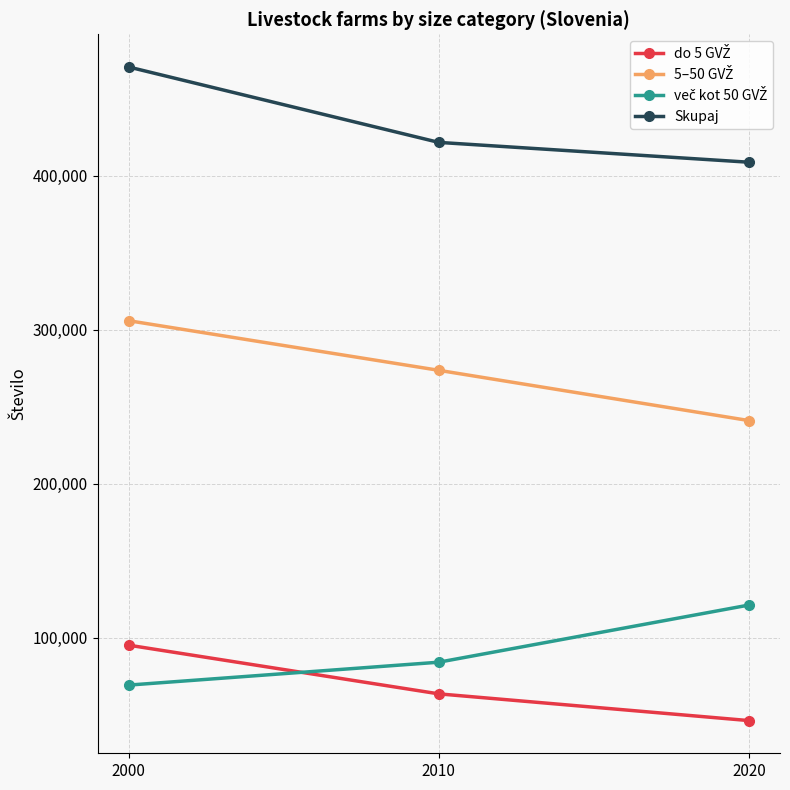

What is the total value across all series at 2000?

940996